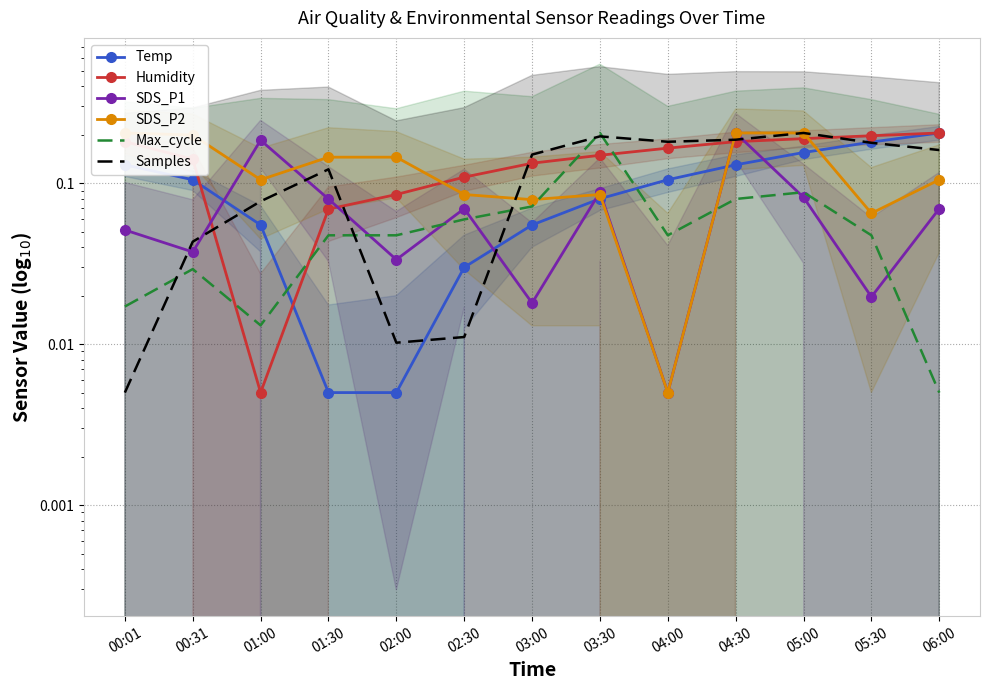

What is the sum of the Humidity values at 05:00 and 00:31?

0.3